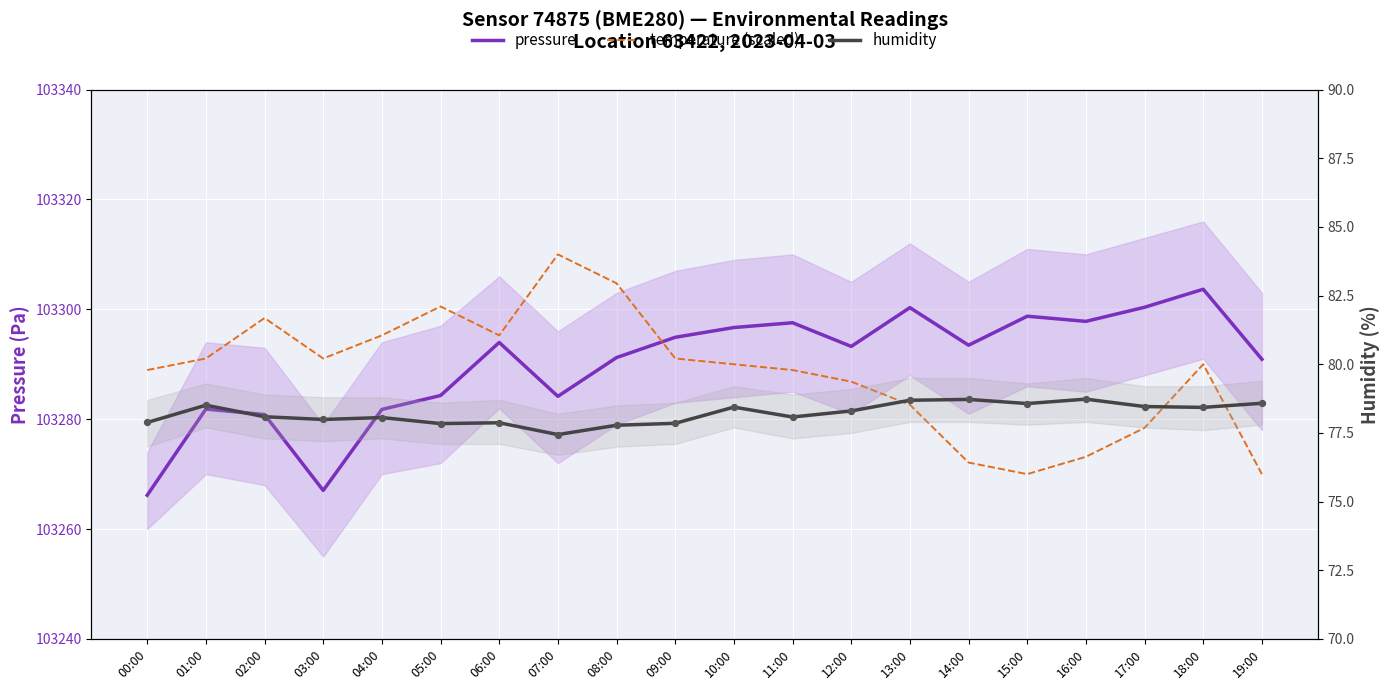

At how many categories does at least one series exceed 33316?

20